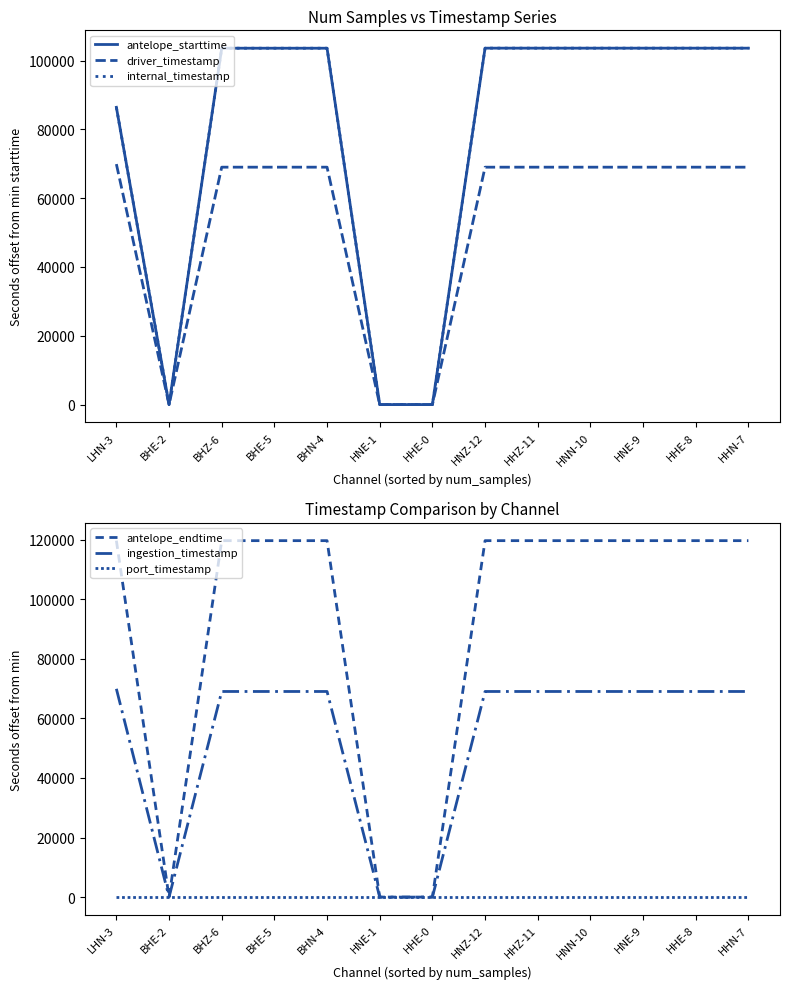

At which label is ingestion_timestamp closest to 34949?

HNZ-12